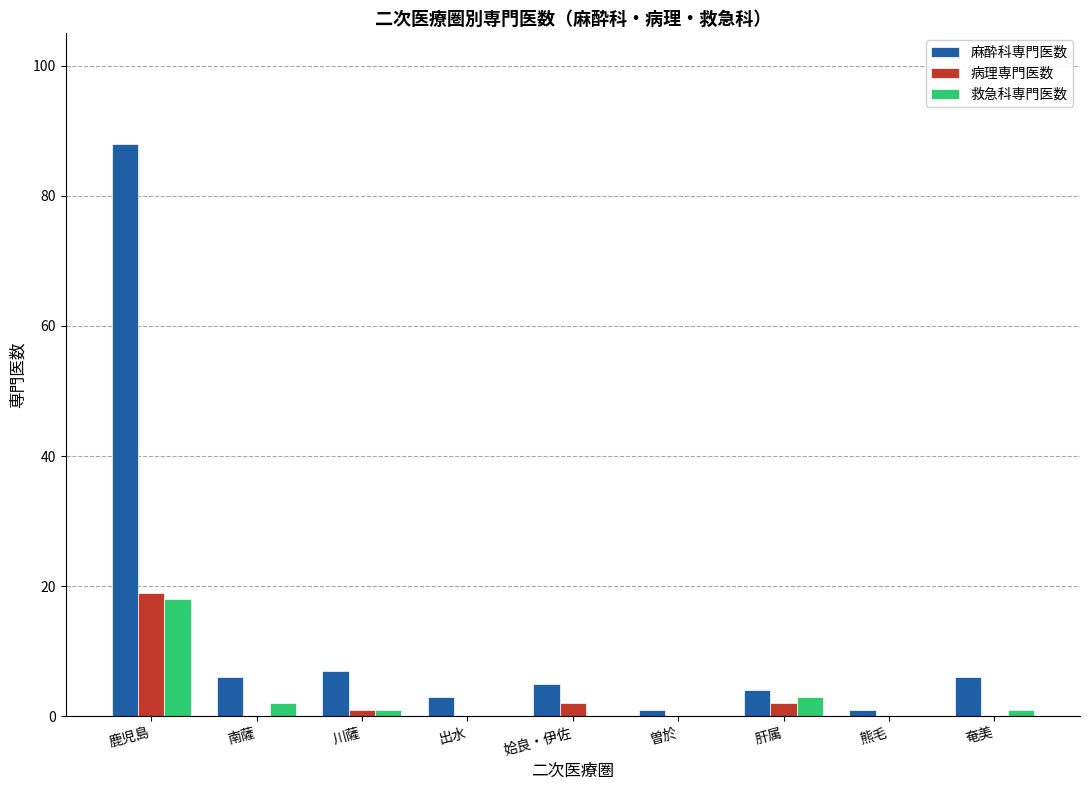

At which category is the sum across all series the highest?

鹿児島